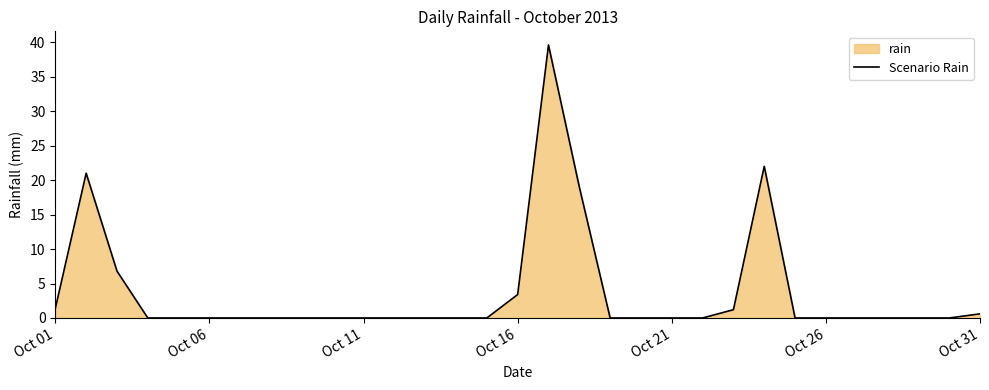

What is the greatest value displayed?

39.6